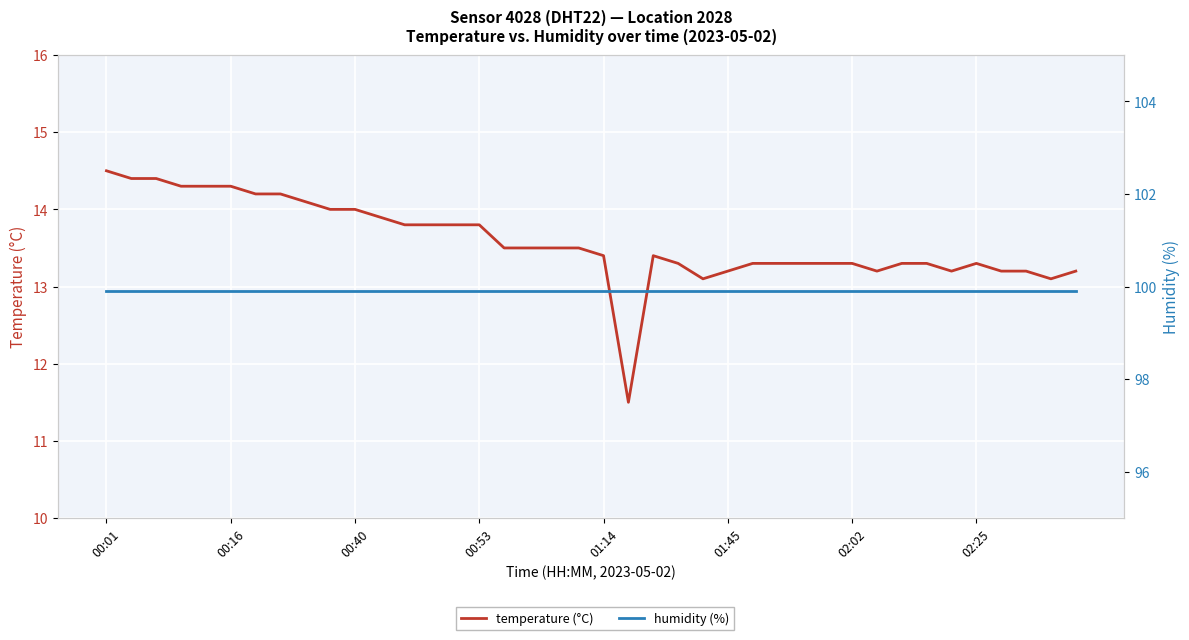

Where is temperature (°C) nearest to the value 13?

24